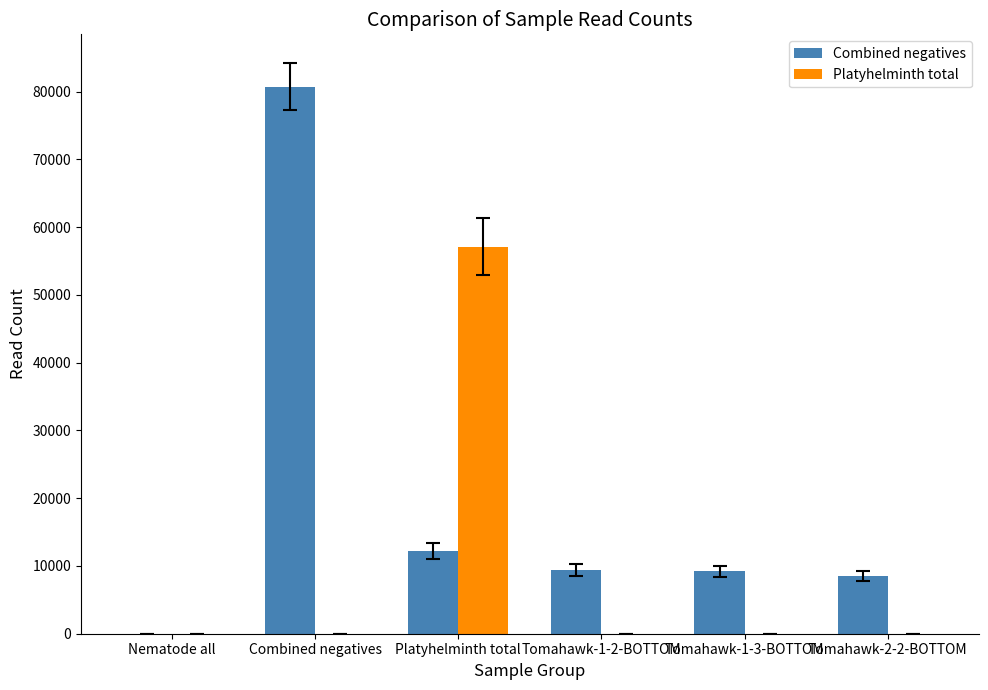

What is the sum of all Platyhelminth total values?

57127